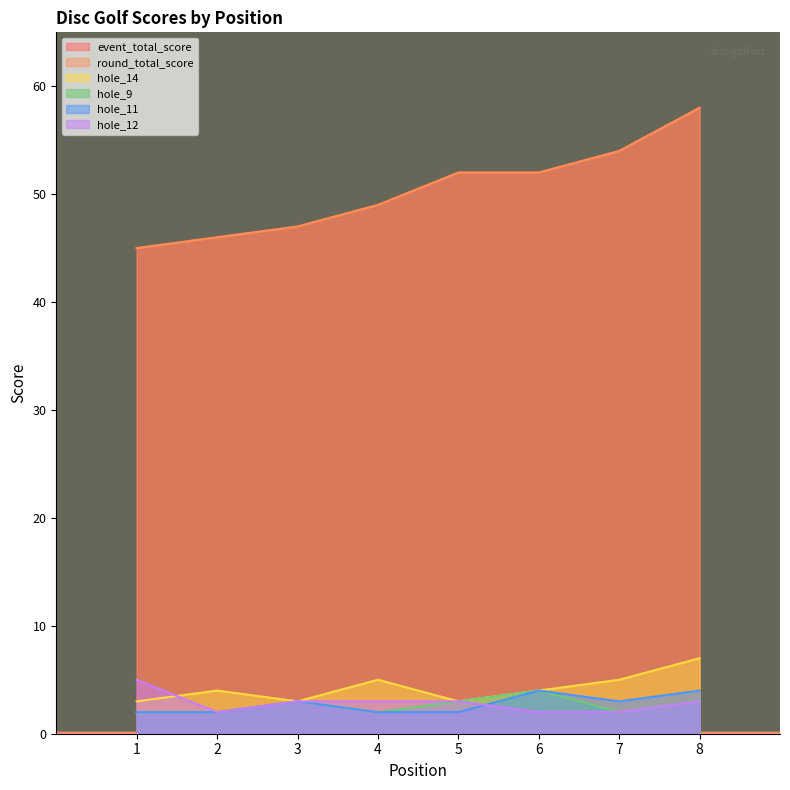

The hole_9 series shows 3 at 4. True or false?

False